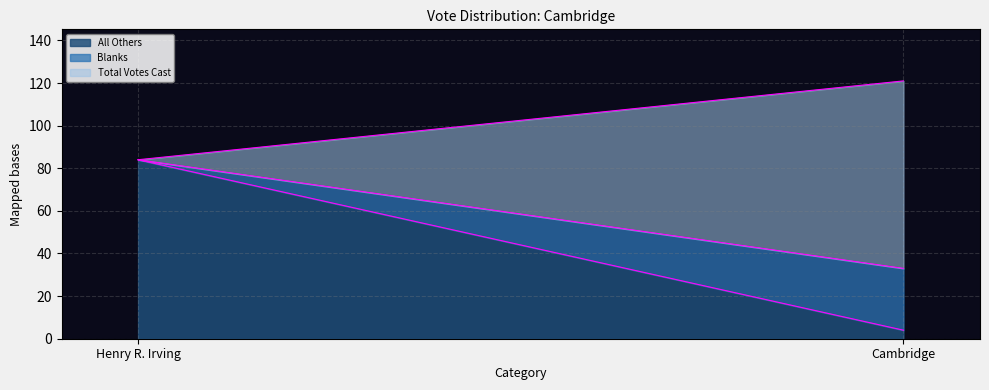

Is it true that Blanks equals 33 at Cambridge?

True